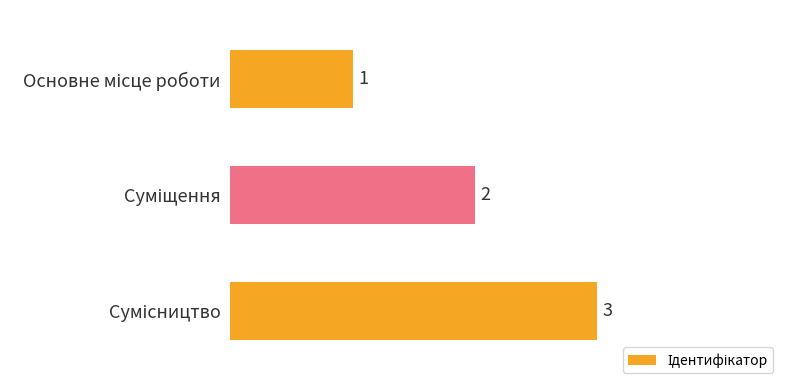

How many series are shown in this chart?

1